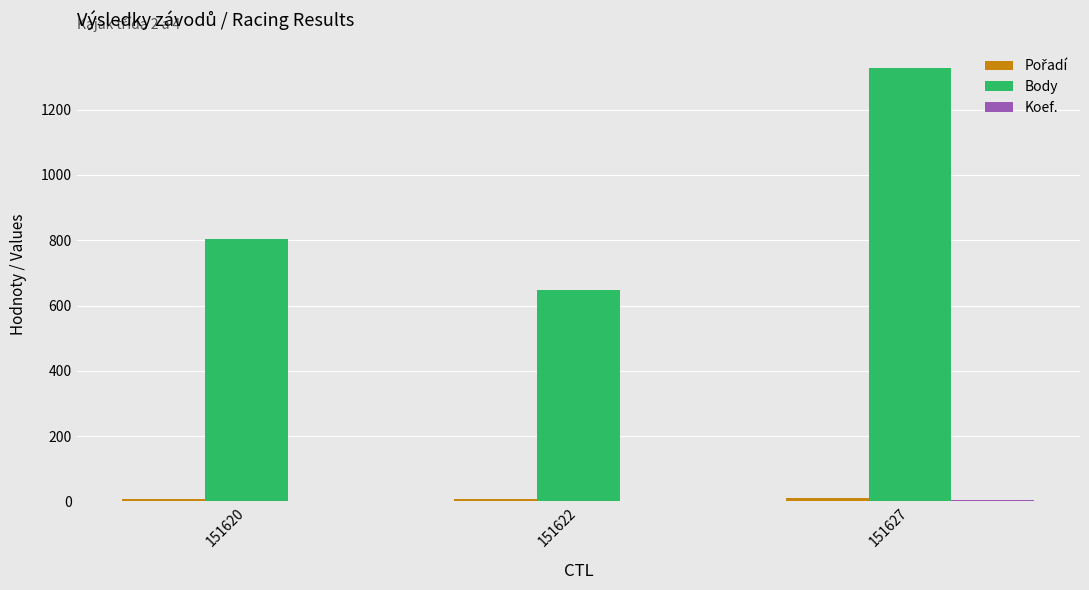

Which category has the highest value in the Body series?

151627